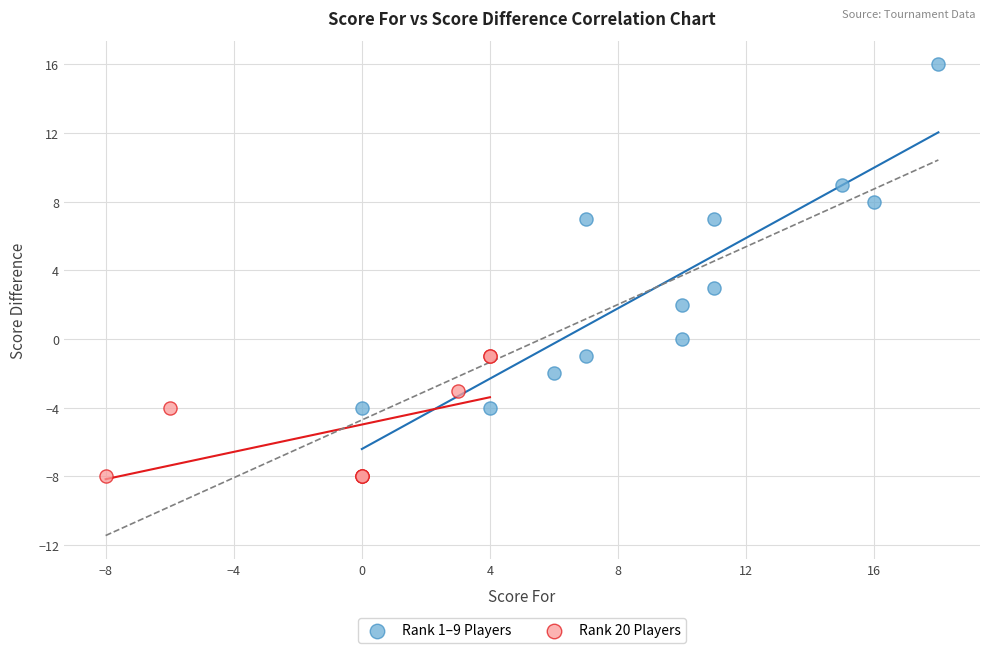

Which series reaches the maximum Y coordinate?

Rank 1–9 Players